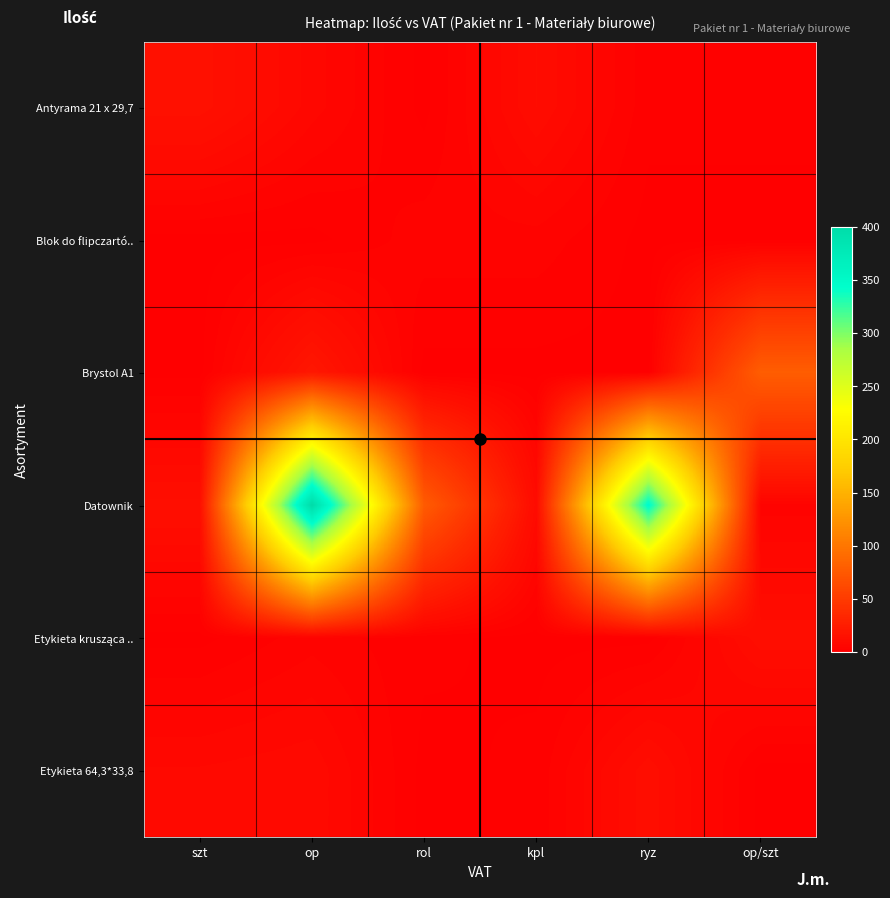

How many categories are shown in the chart?

6